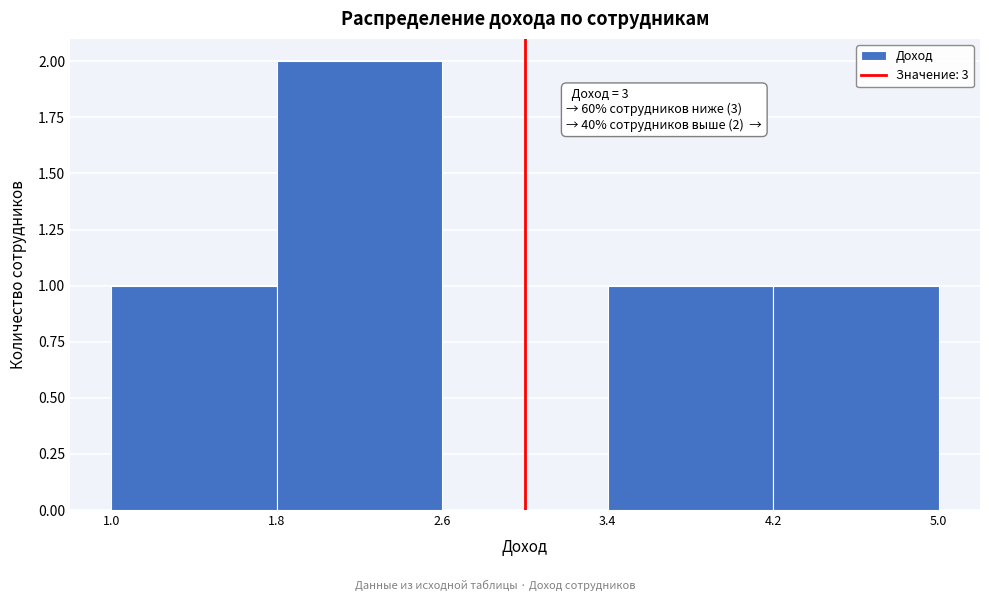

Over which range of the x-axis is the bar tallest?

1.8 to 2.6